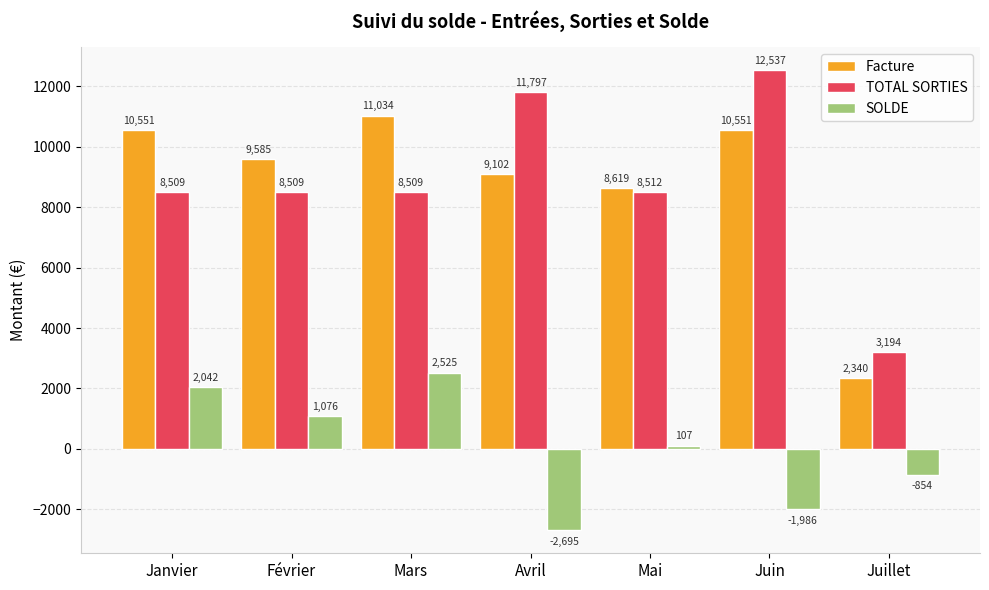

Where is SOLDE nearest to the value -85?

Mai